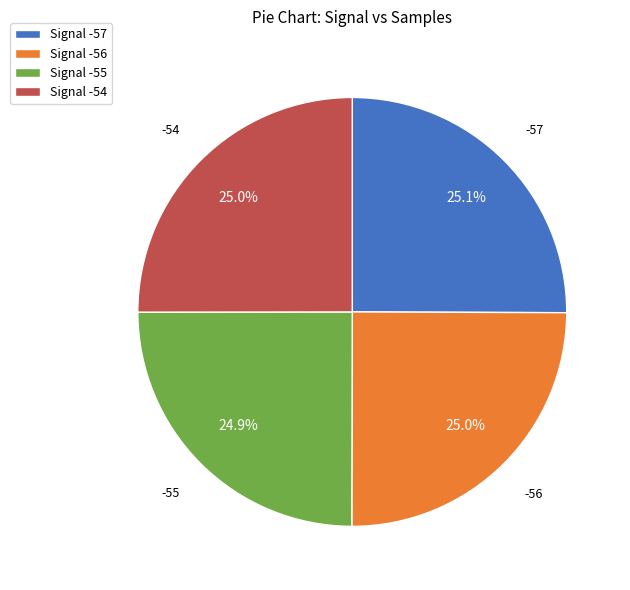

Does Signal -56 account for over 50% of the chart?

No